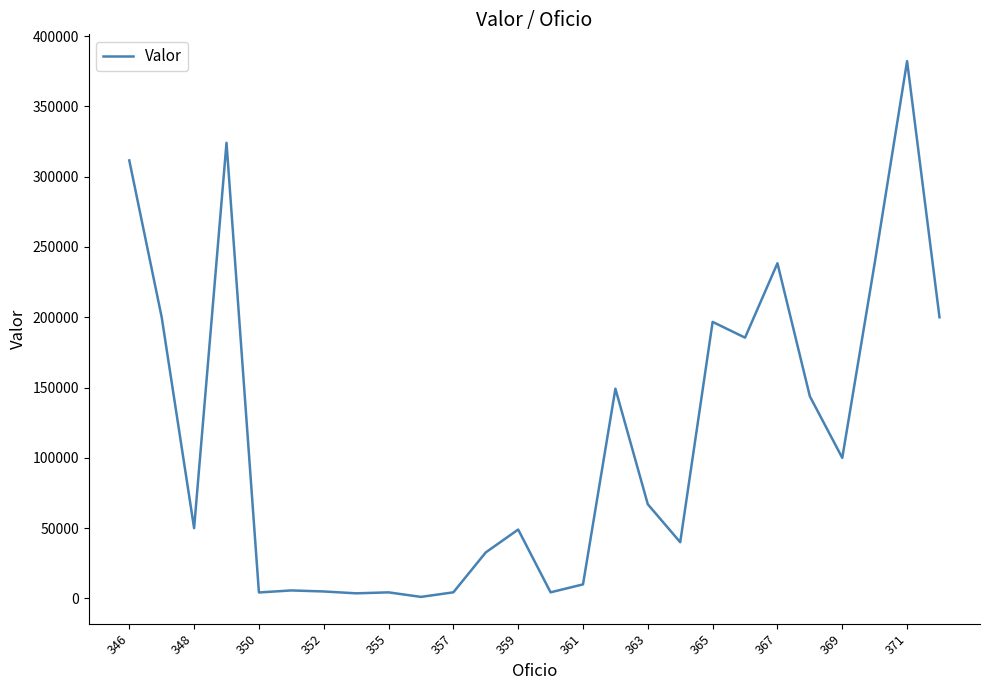

What is the maximum value shown in the chart?

382180.0